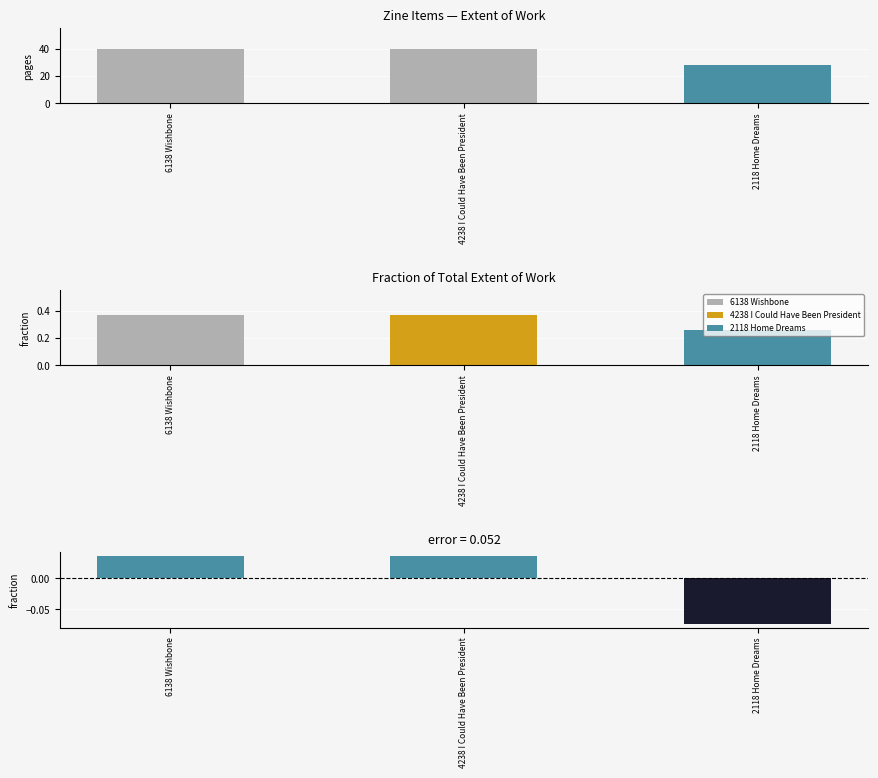

How many groups of bars are there?

3